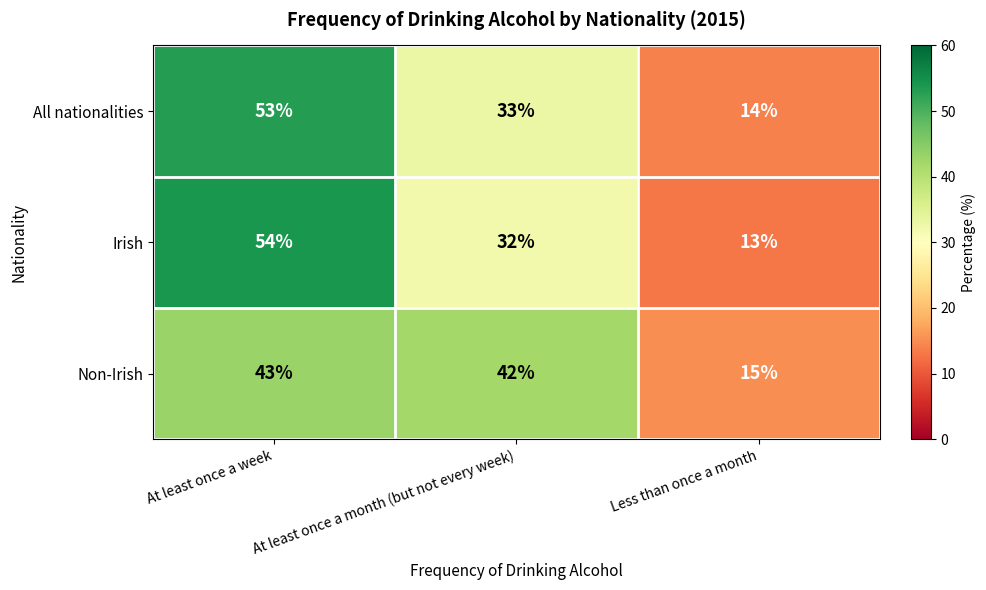

At how many categories does at least one series exceed 38?

2